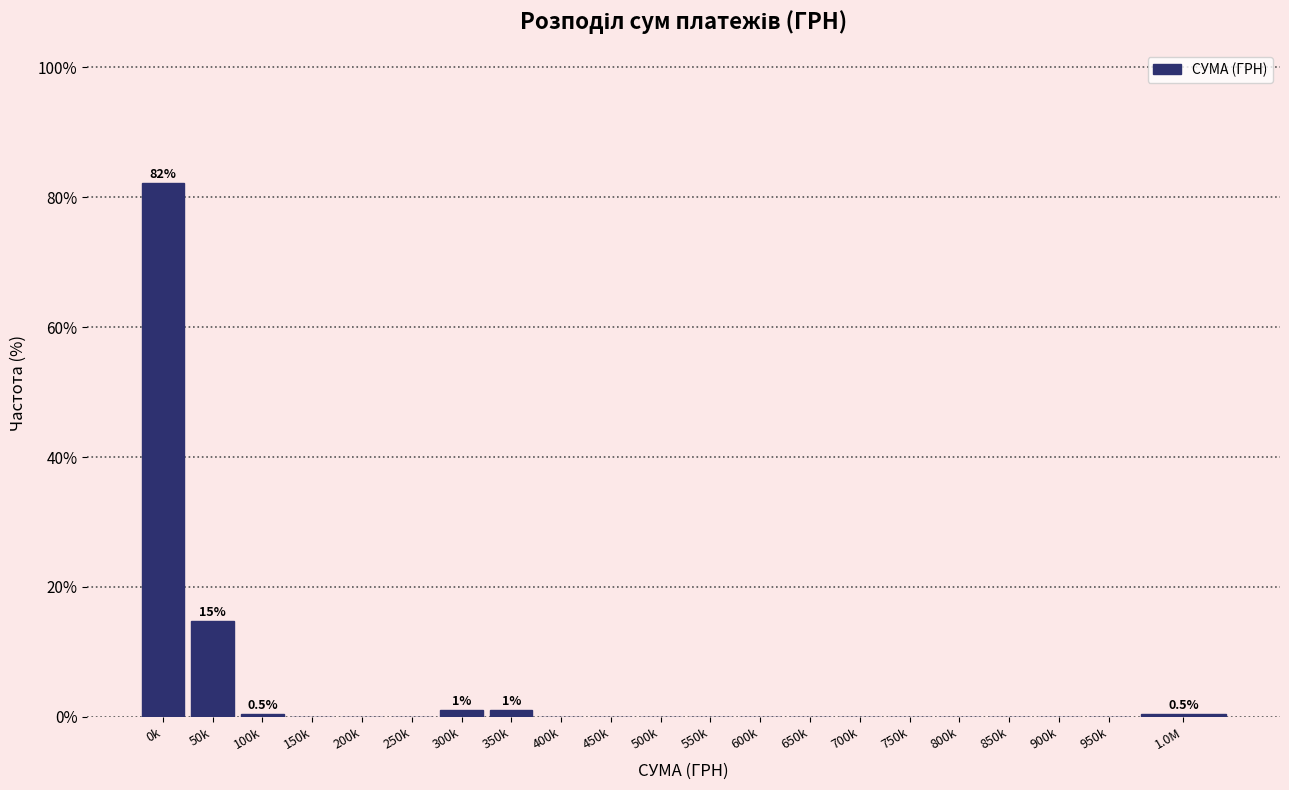

Reading left to right, list all the values displayed in this chart.

0k=82.1	50k=14.7	100k=0.5	150k=0.0	200k=0.0	250k=0.0	300k=1.1	350k=1.1	400k=0.0	450k=0.0	500k=0.0	550k=0.0	600k=0.0	650k=0.0	700k=0.0	750k=0.0	800k=0.0	850k=0.0	900k=0.0	950k=0.0	1.0M=0.5